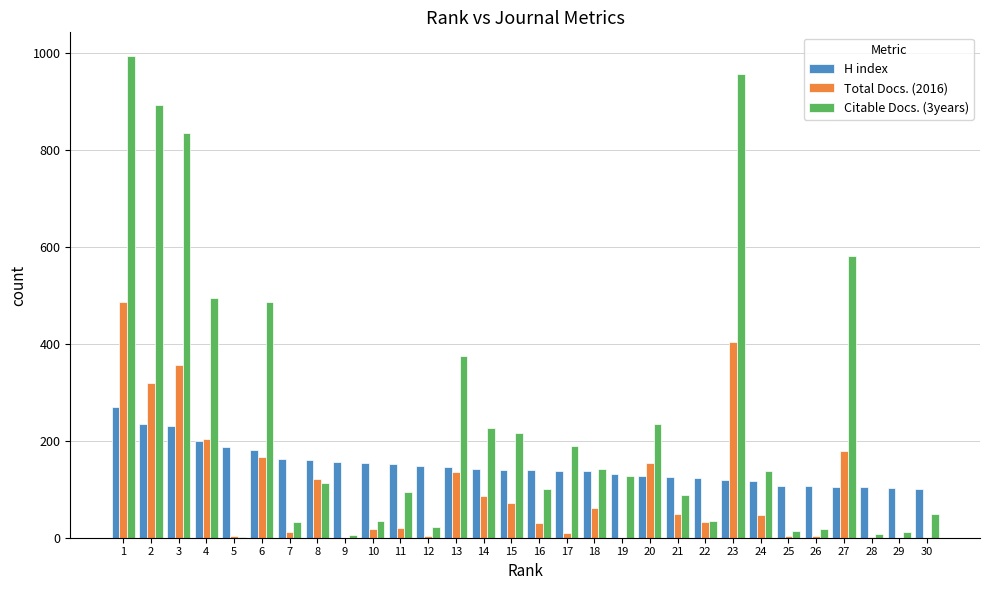

Is the value of Total Docs. (2016) at 27 greater than the value of Citable Docs. (3years) at 3?

No